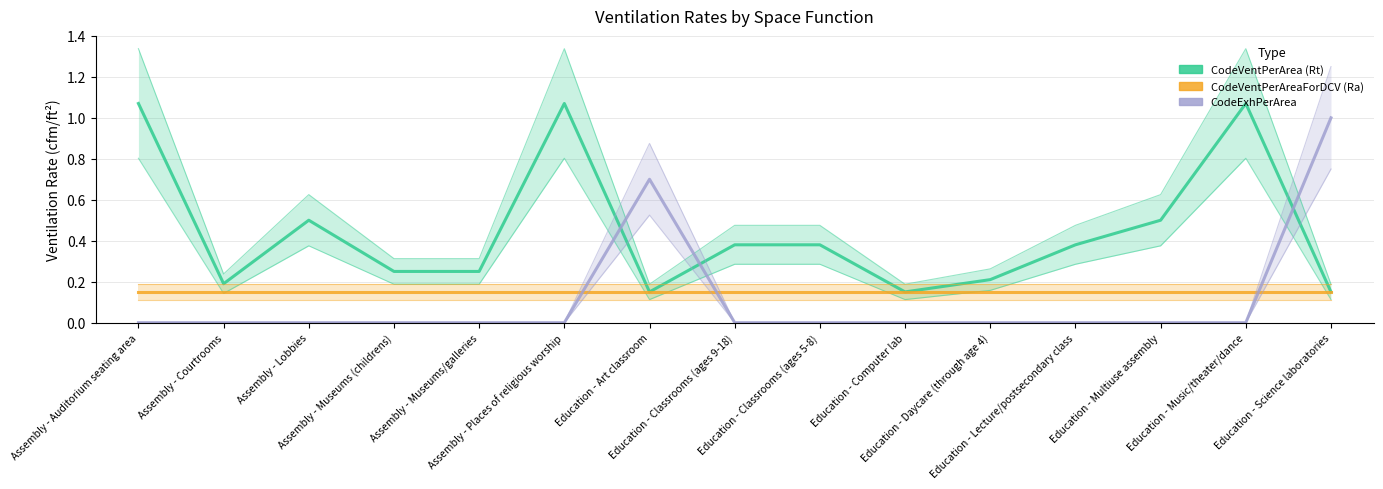

How many categories are shown in the chart?

15